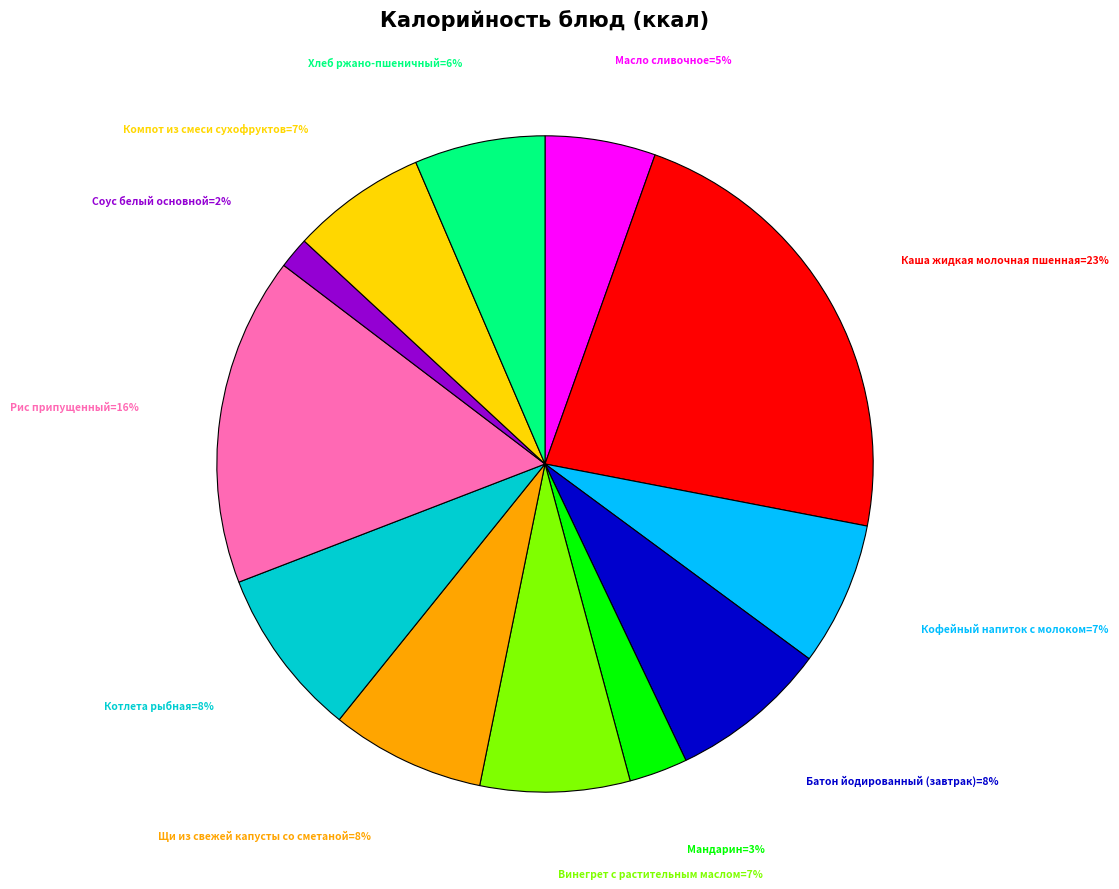

To the nearest percent, what is the average slice percentage?

8%